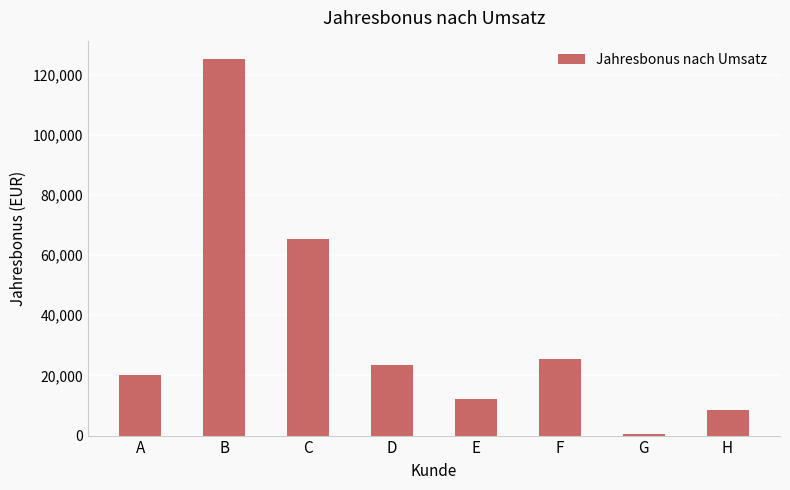

Count the number of data series in this chart.

1